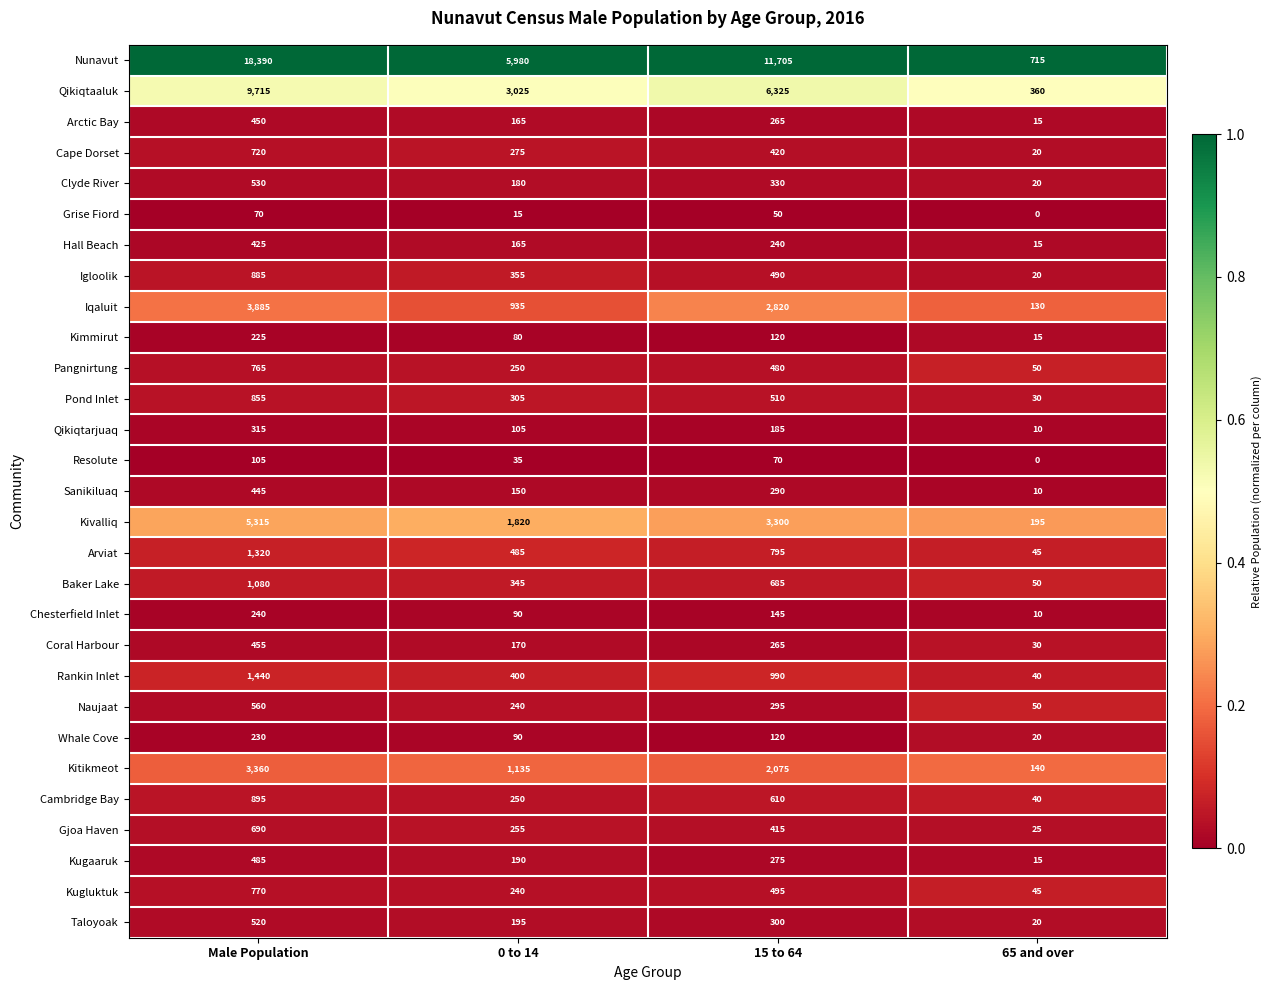

Count the number of data series in this chart.

29